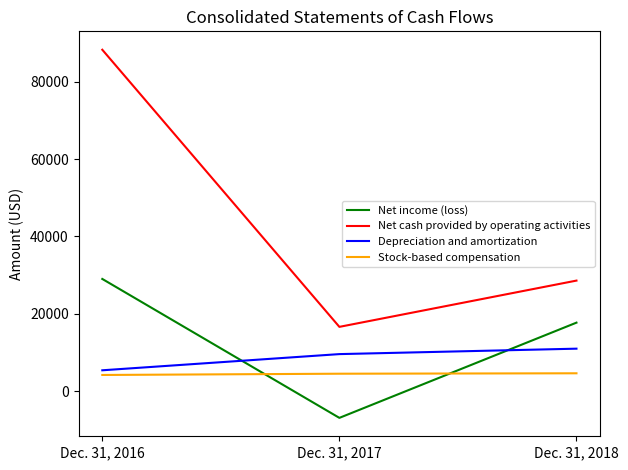

What is the sum of all Net income (loss) values?

39853